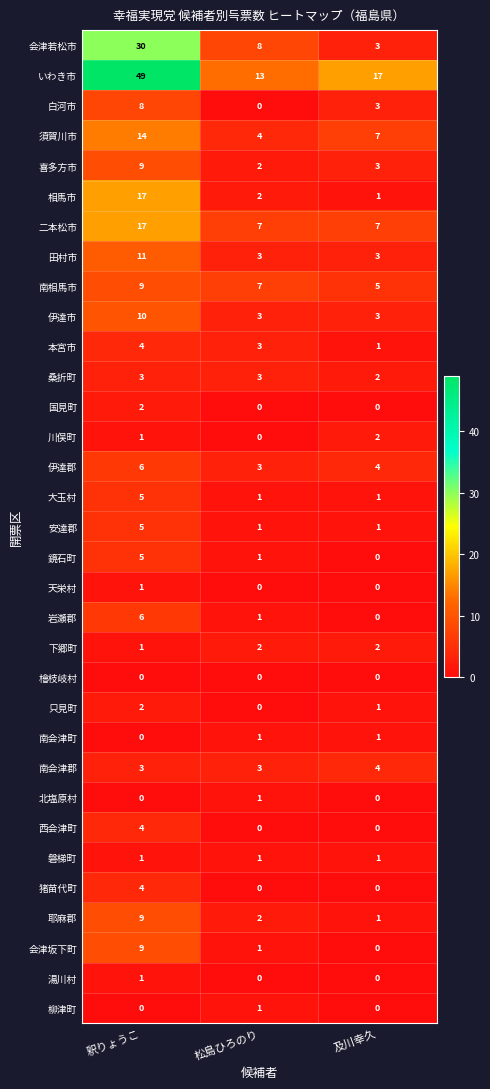

What value does the 伊達郡 series have at 釈りょうこ?

6